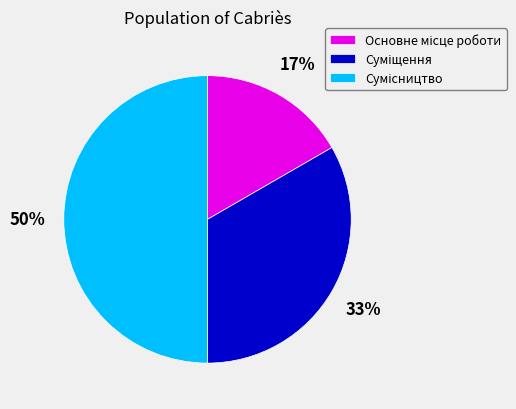

How many segments does this pie chart have?

3